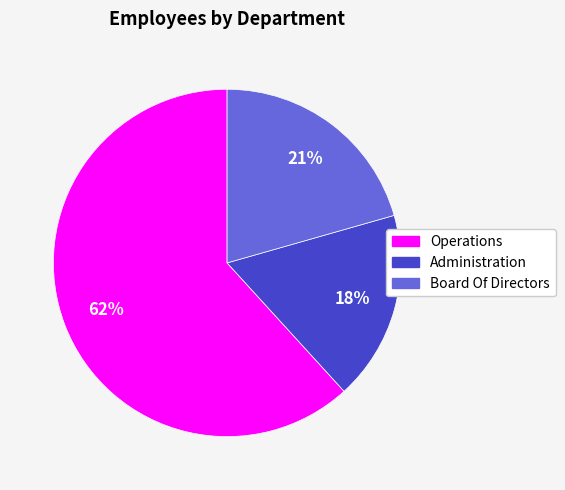

Which category has the smallest portion of the pie?

Administration